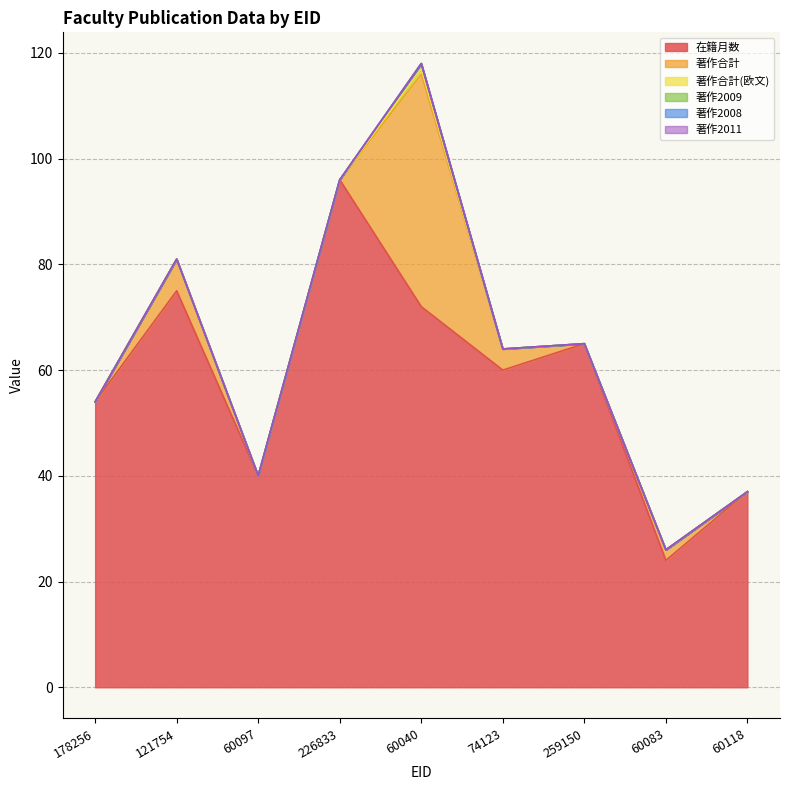

What is the label of the 7th point from the right?

60097